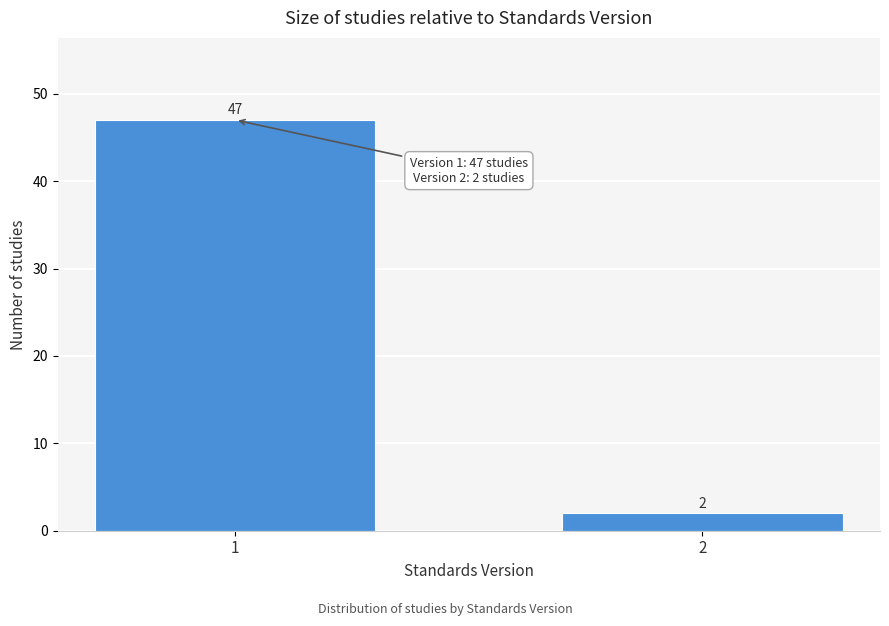

Reading left to right, extract all data points from this chart.

1=47	2=2